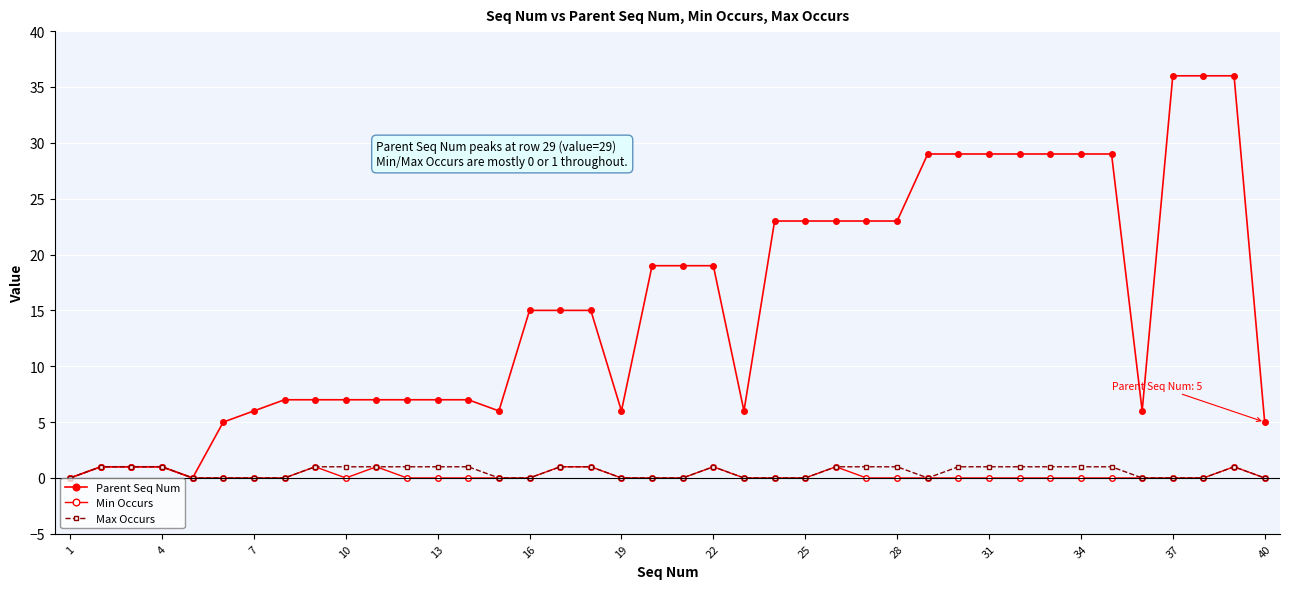

True or false: Parent Seq Num has more than 1 points higher than both neighbors.

False